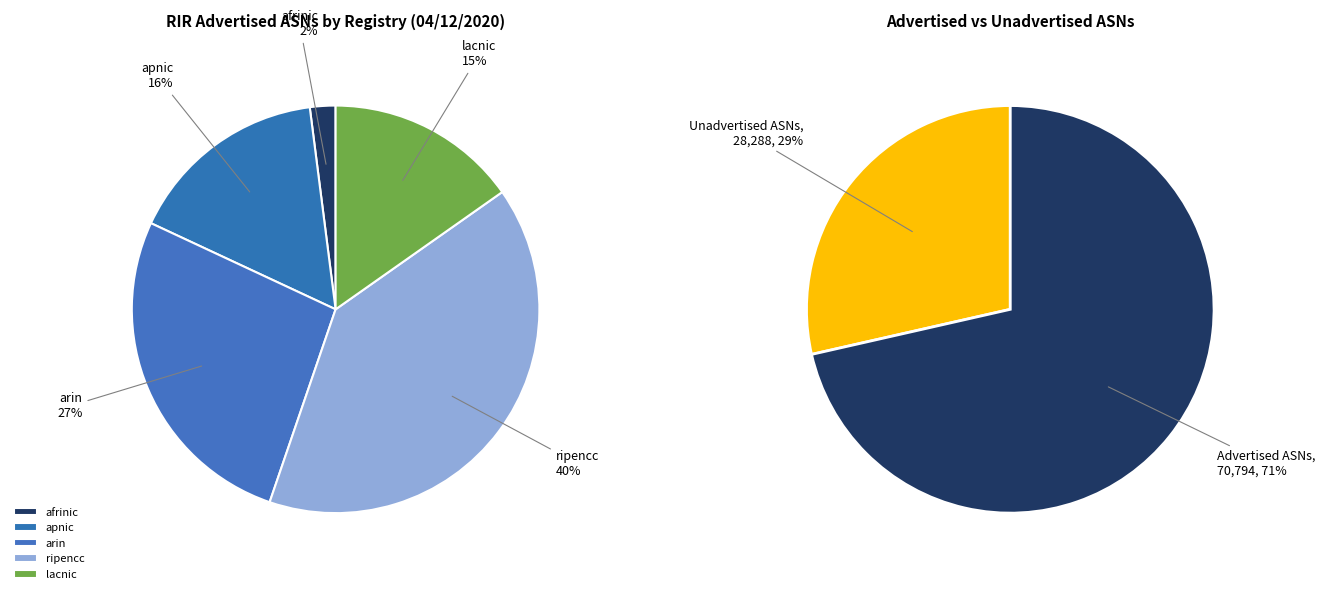

Which has a higher value, arin or ripencc?

ripencc